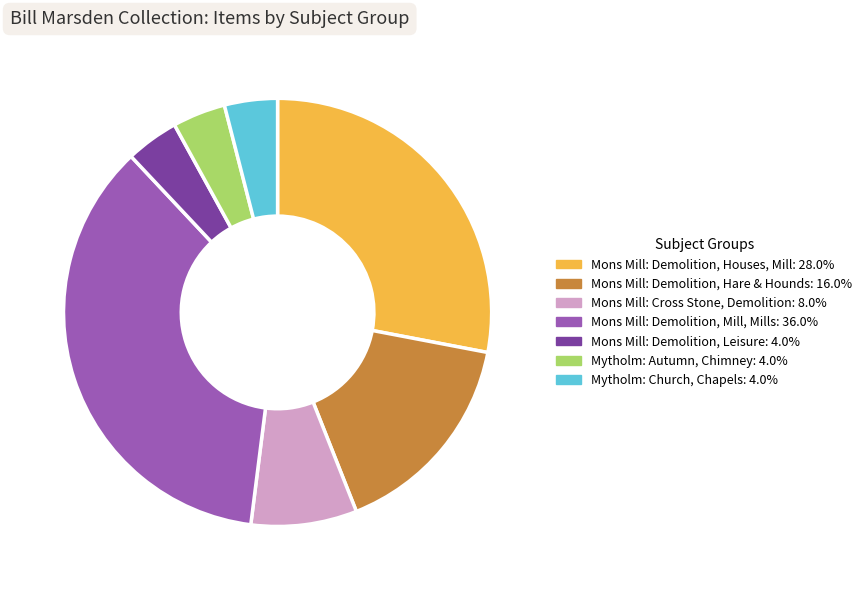

Is there any slice that represents more than half of the pie?

No